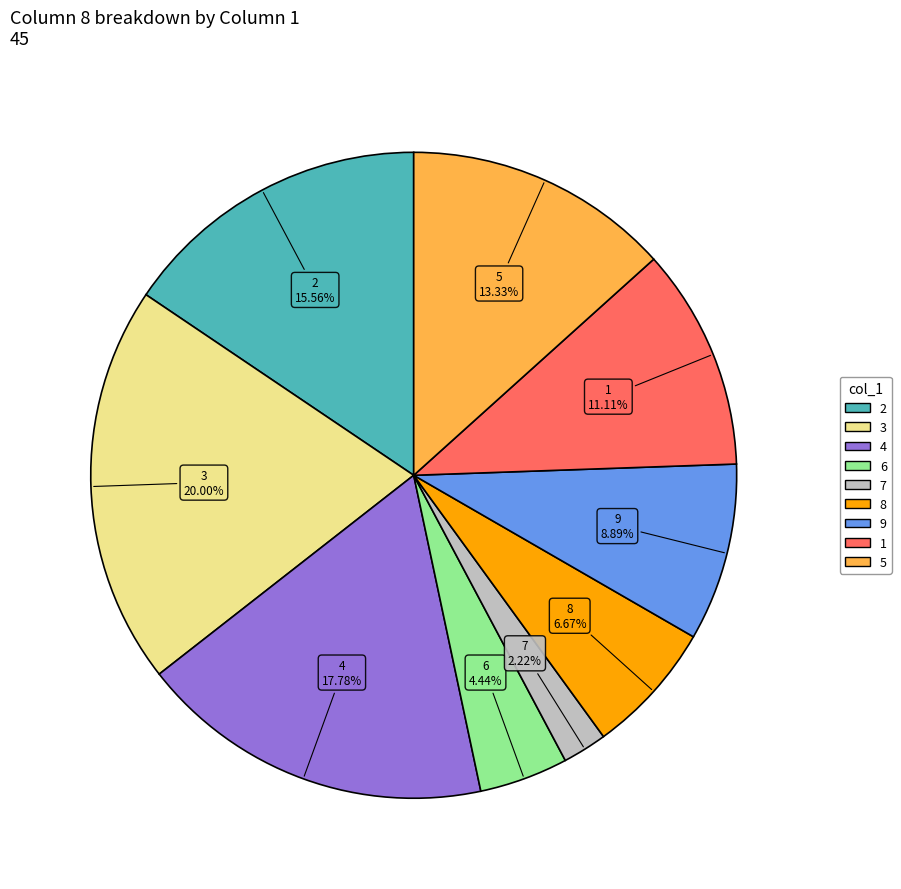

Is there any slice that represents more than half of the pie?

No